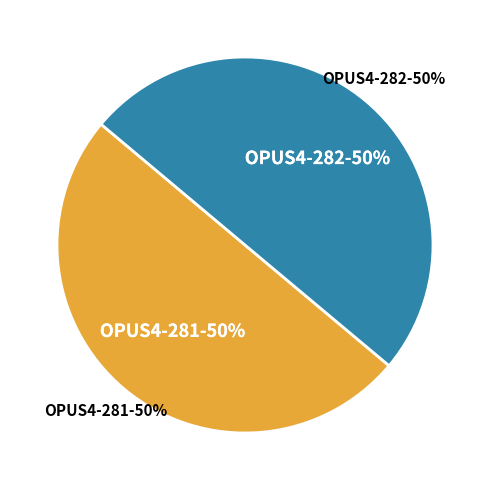

What is the majority slice?

OPUS4-281